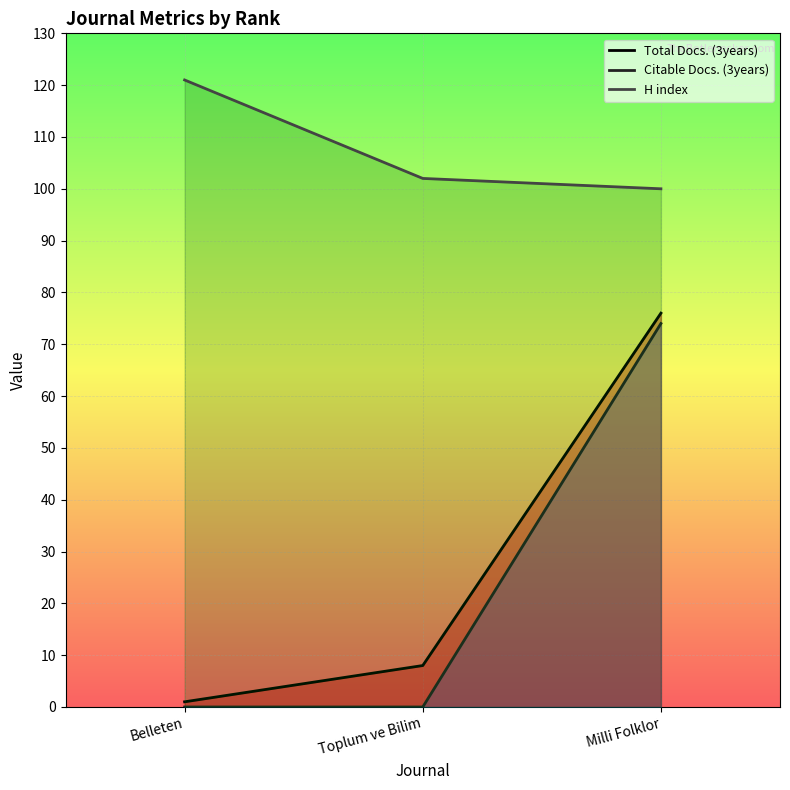

Is the value of Citable Docs. (3years) at Belleten greater than the value of H index at Toplum ve Bilim?

No